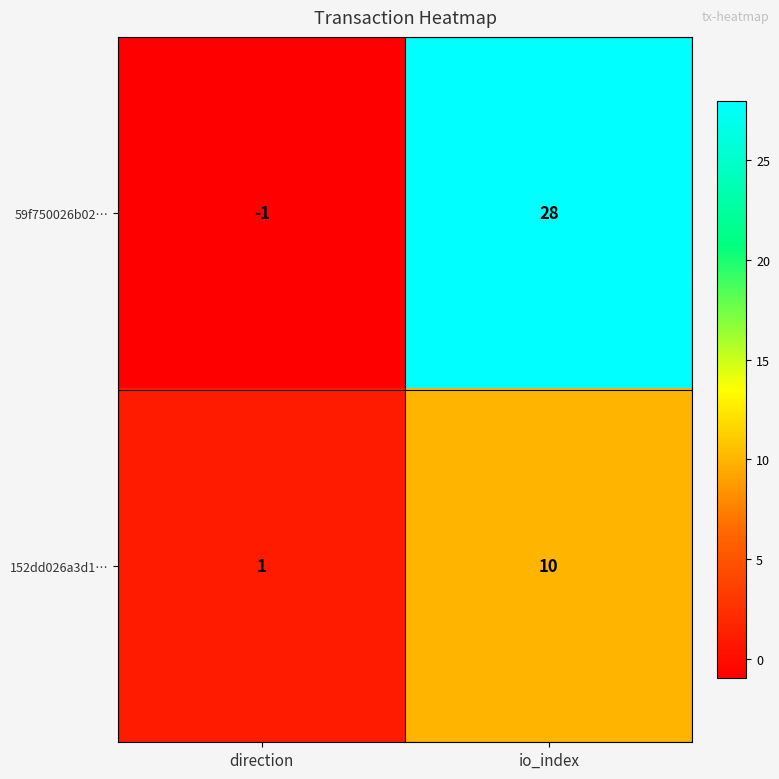

Is it true that 152dd026a3d1… equals 10 at io_index?

True